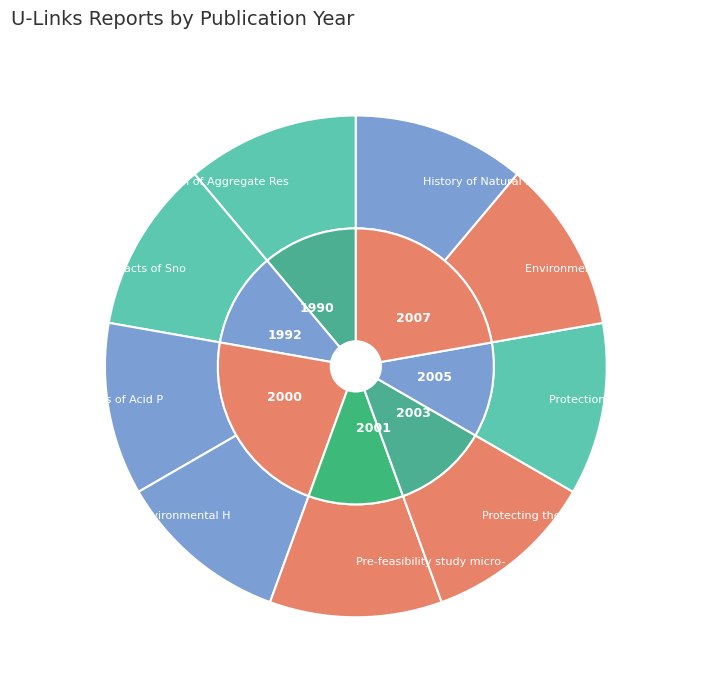

To the nearest percent, what portion does Application of Aggregate Resources Act represent?

11%